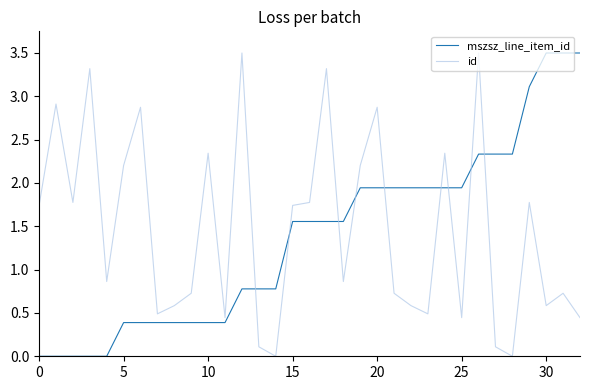

True or false: id and mszsz_line_item_id cross at least once.

True